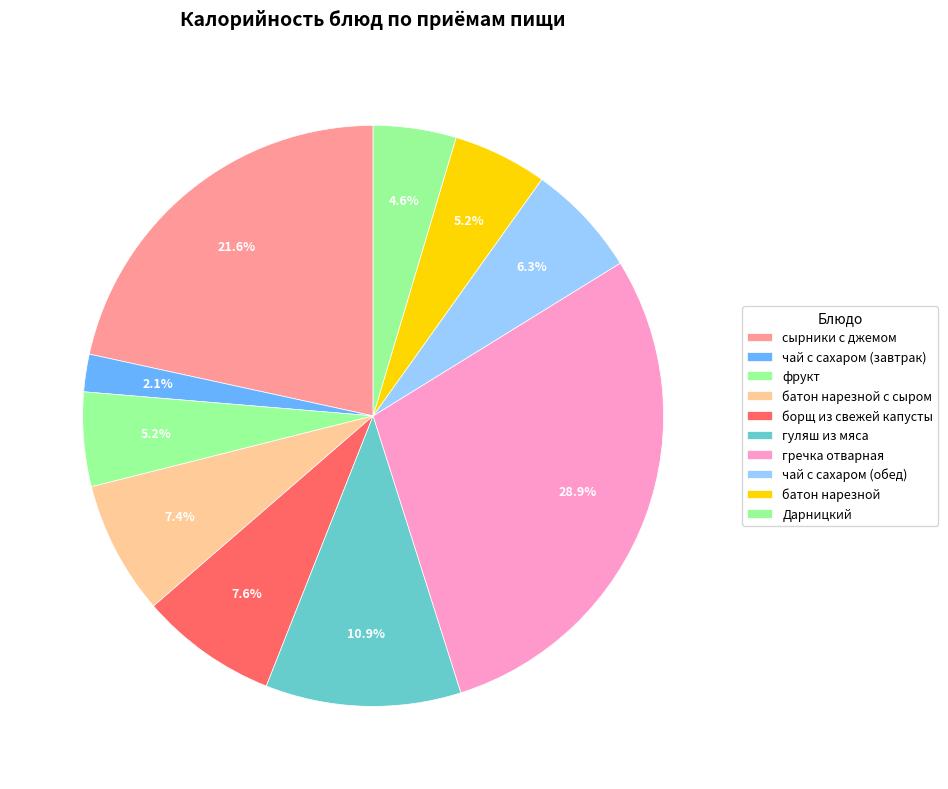

Count the number of slices in the pie.

10